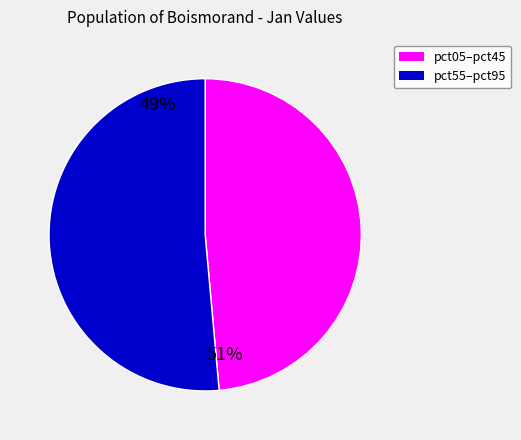

Which slice is the largest?

pct55–pct95